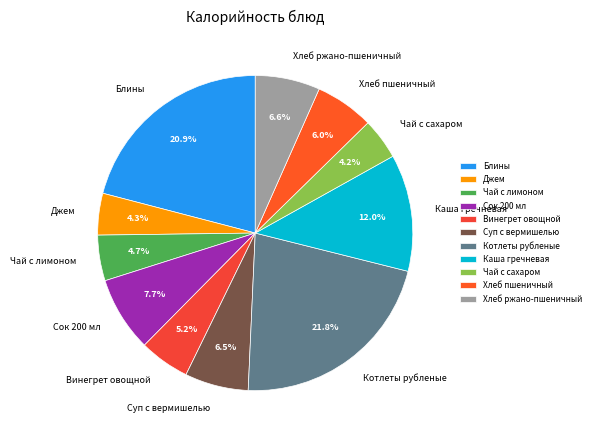

How many slices are in this pie chart?

11